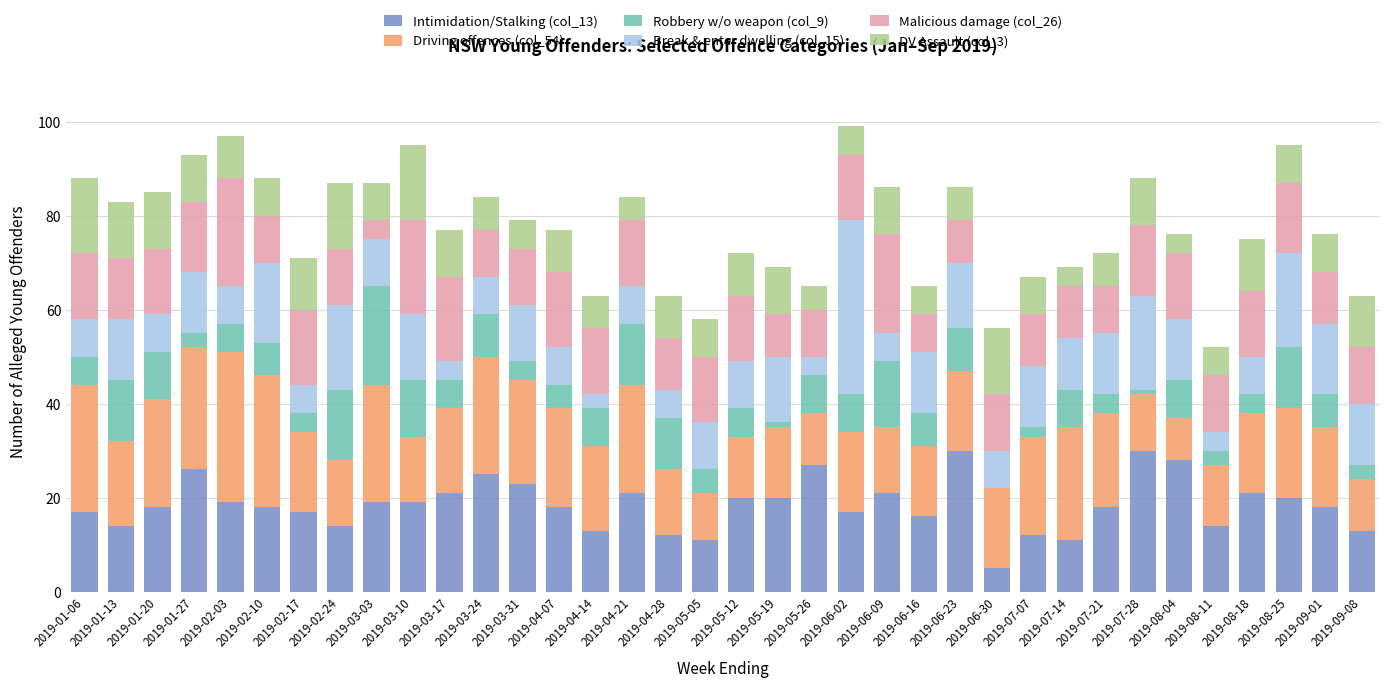

Does the chart contain stacked bars?

Yes